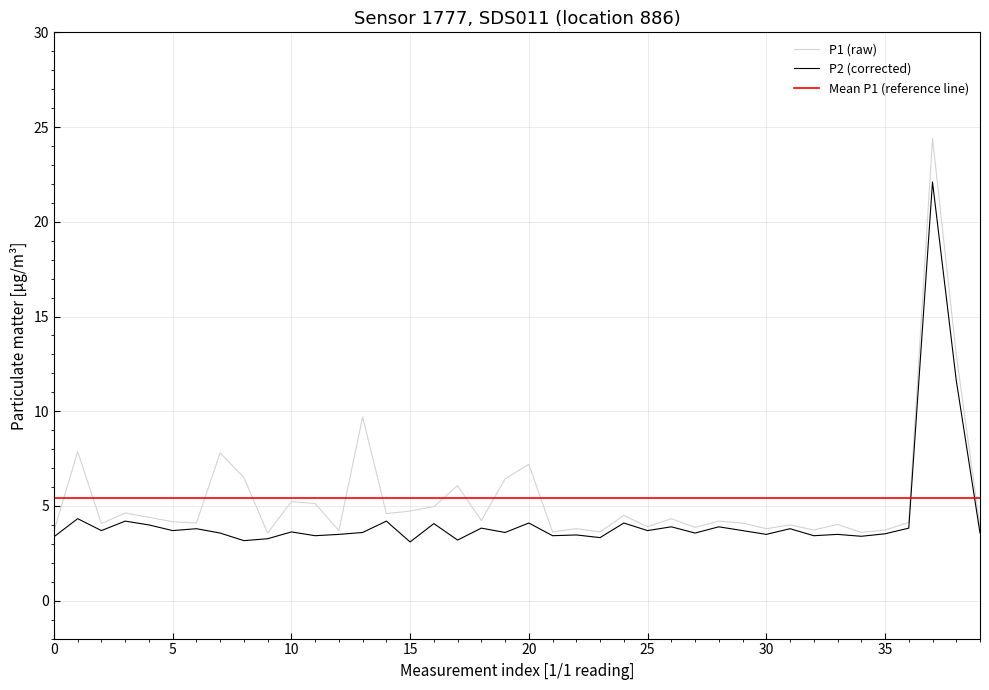

True or false: P1 and P2 cross at least once.

False